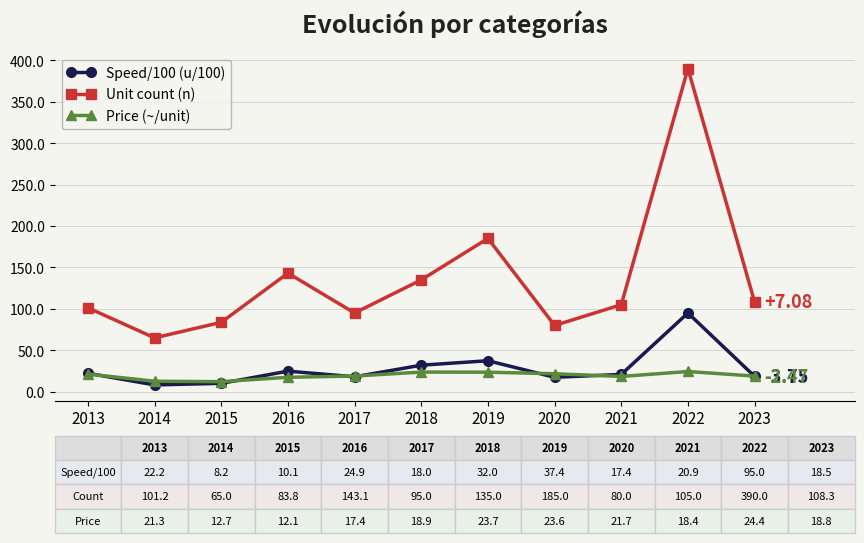

How many interior local peaks does the Unit count (n) series have?

3